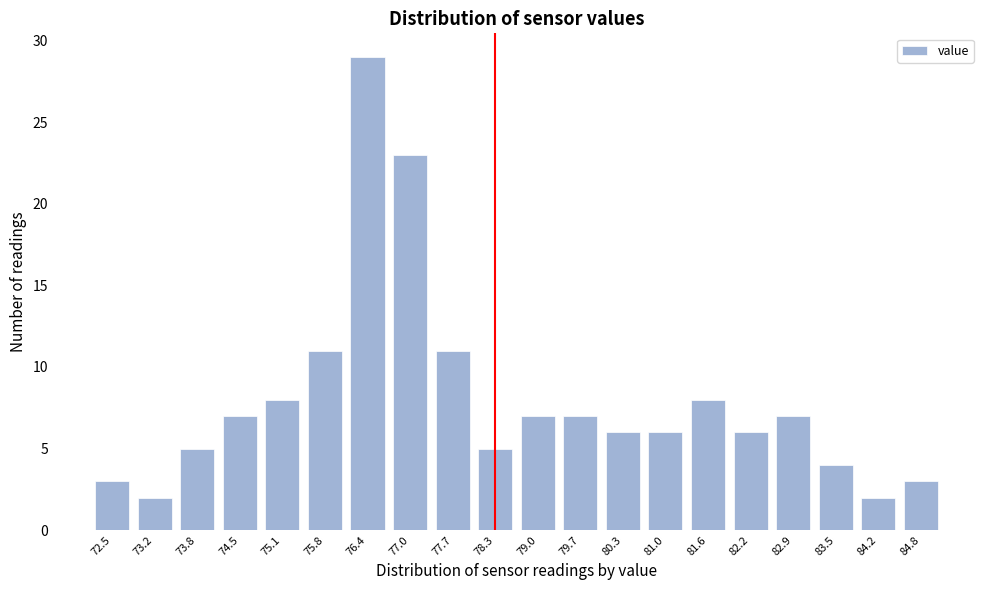

Reading left to right, what are all the values shown in this chart?

72.5=3	73.2=2	73.8=5	74.5=7	75.1=8	75.8=11	76.4=29	77.0=23	77.7=11	78.3=5	79.0=7	79.7=7	80.3=6	81.0=6	81.6=8	82.2=6	82.9=7	83.5=4	84.2=2	84.8=3